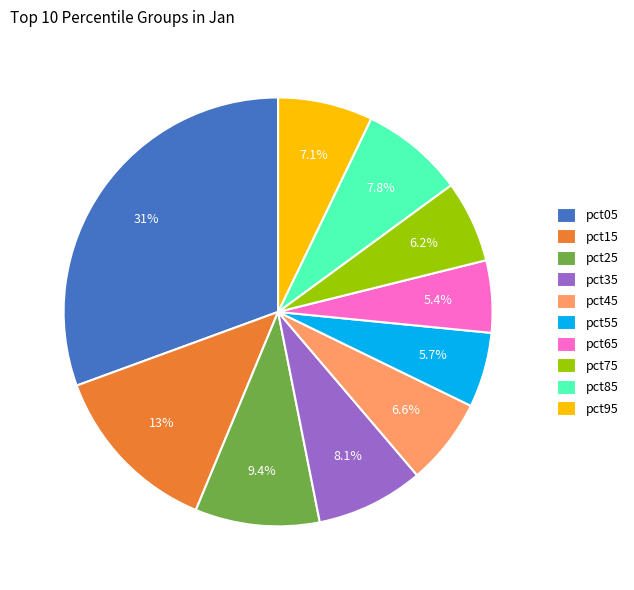

What portion of the pie excludes pct15?

86.8%